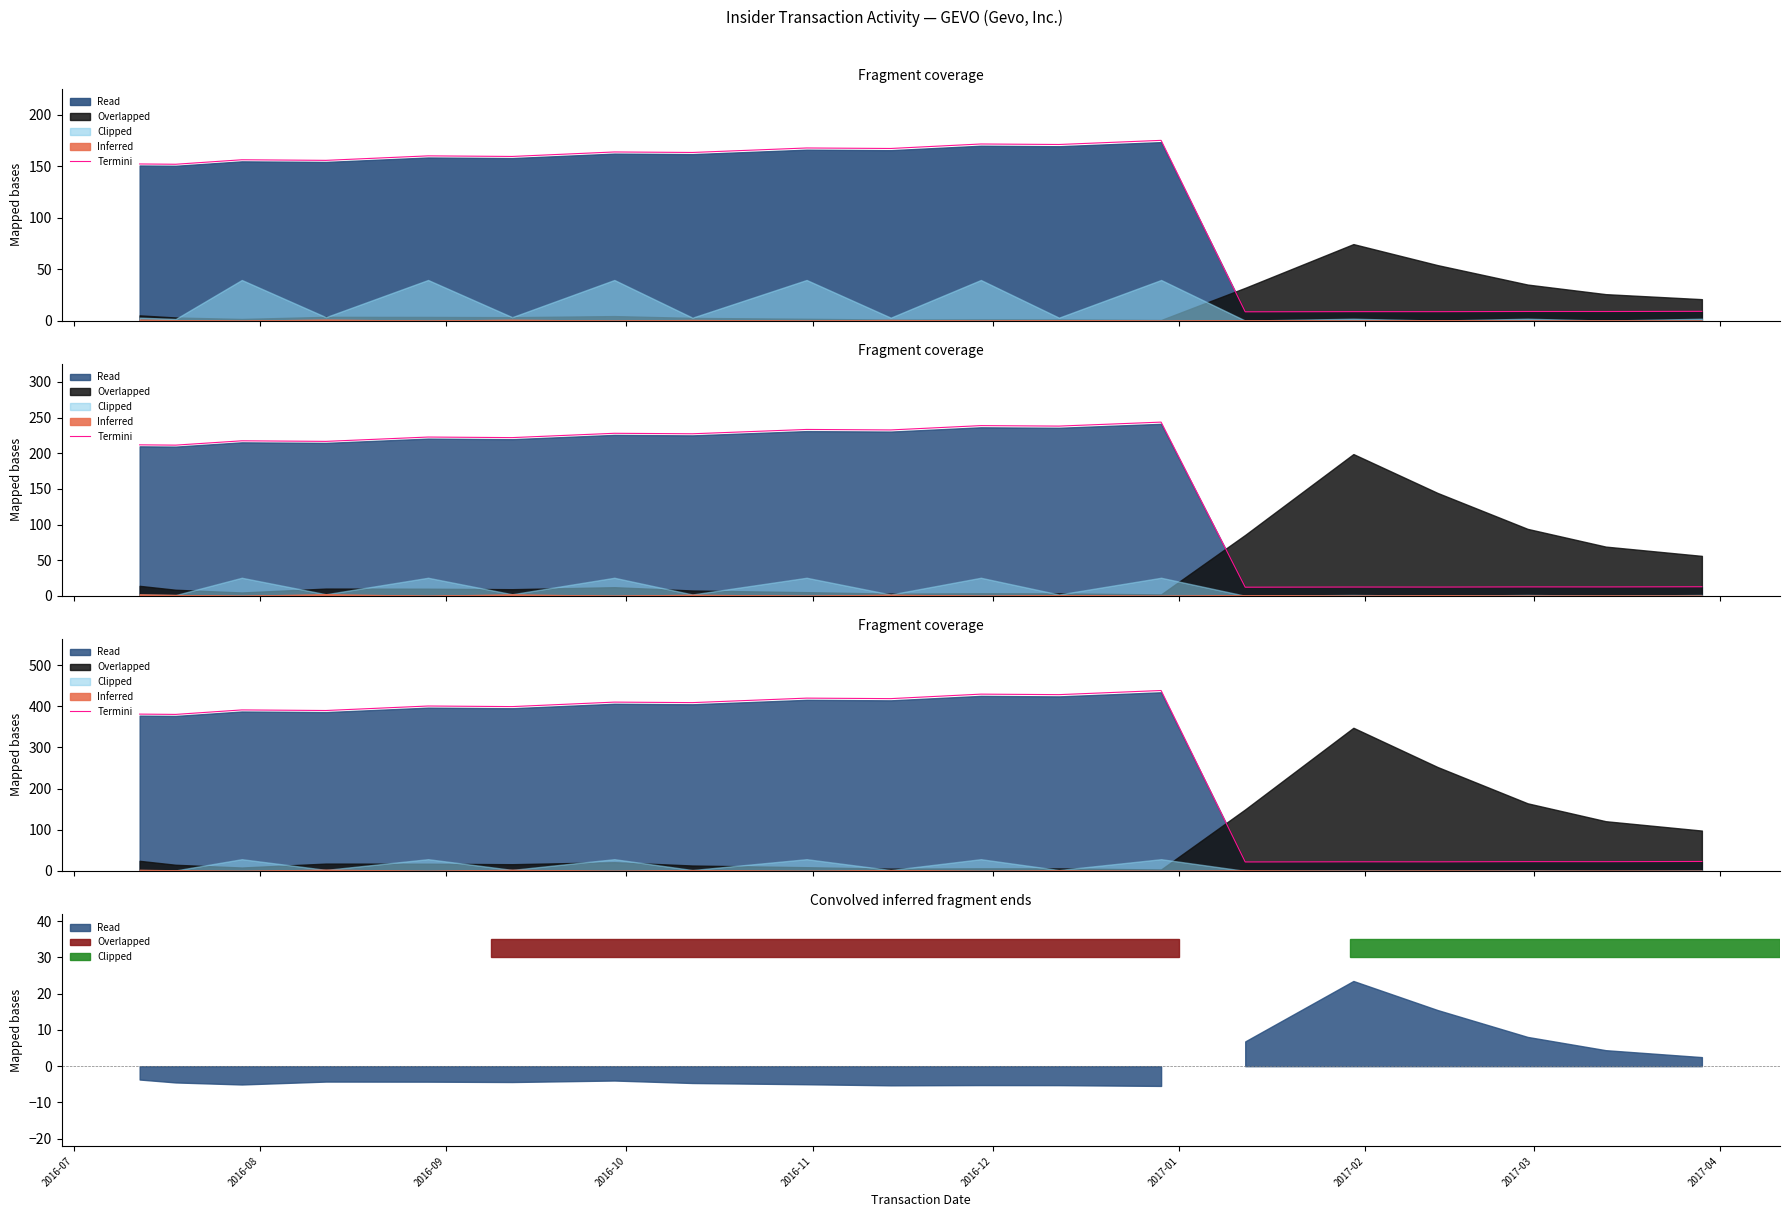

The value at 2016-11 is 232.9. True or false?

False